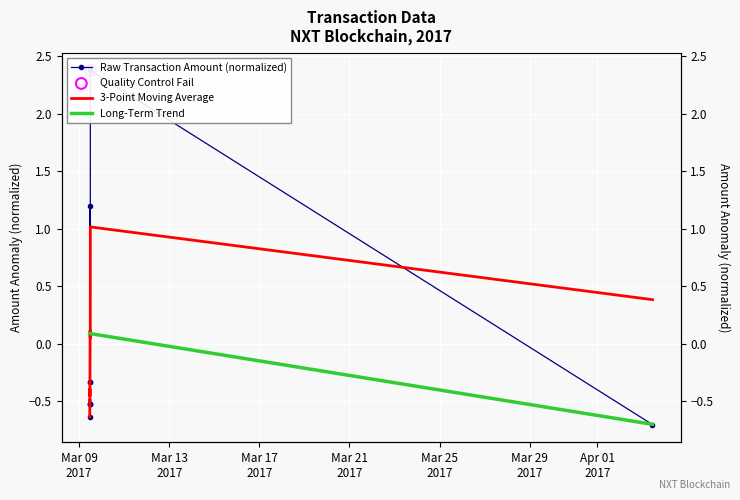

Which series has the largest total across all categories?

Raw Transaction Amount (normalized)